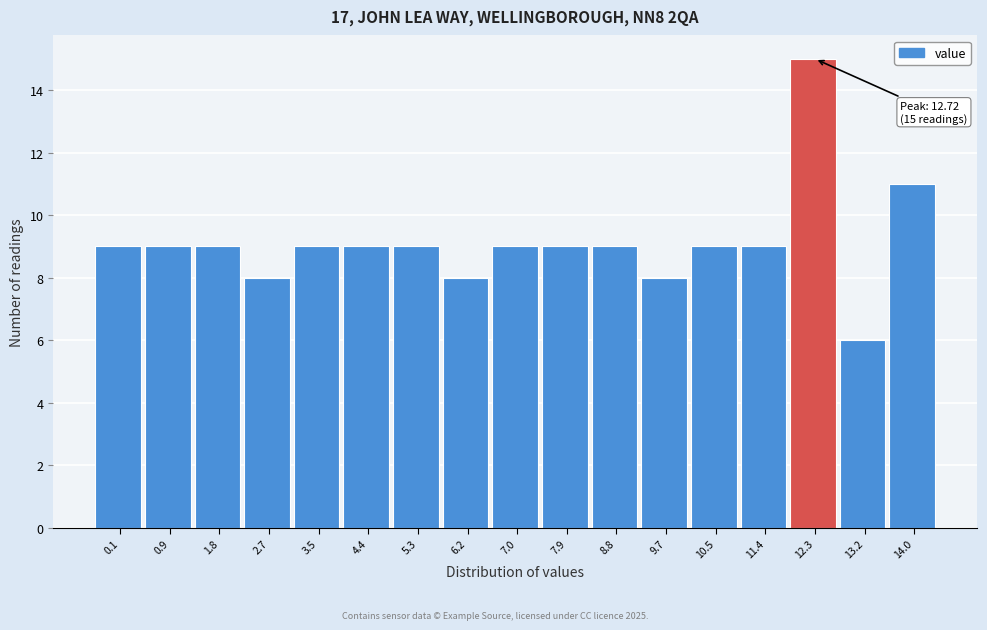

Reading left to right, transcribe all the data shown in this chart.

0.1=9	0.9=9	1.8=9	2.7=8	3.5=9	4.4=9	5.3=9	6.2=8	7.0=9	7.9=9	8.8=9	9.7=8	10.5=9	11.4=9	12.3=15	13.2=6	14.0=11